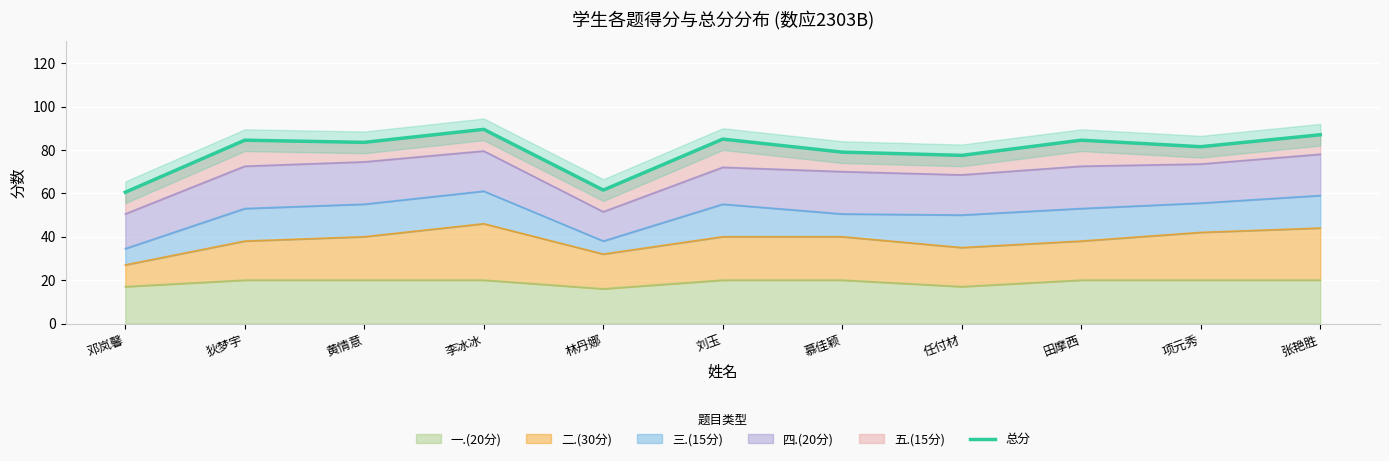

At which category does the data reach its first local peak?

狄梦宇